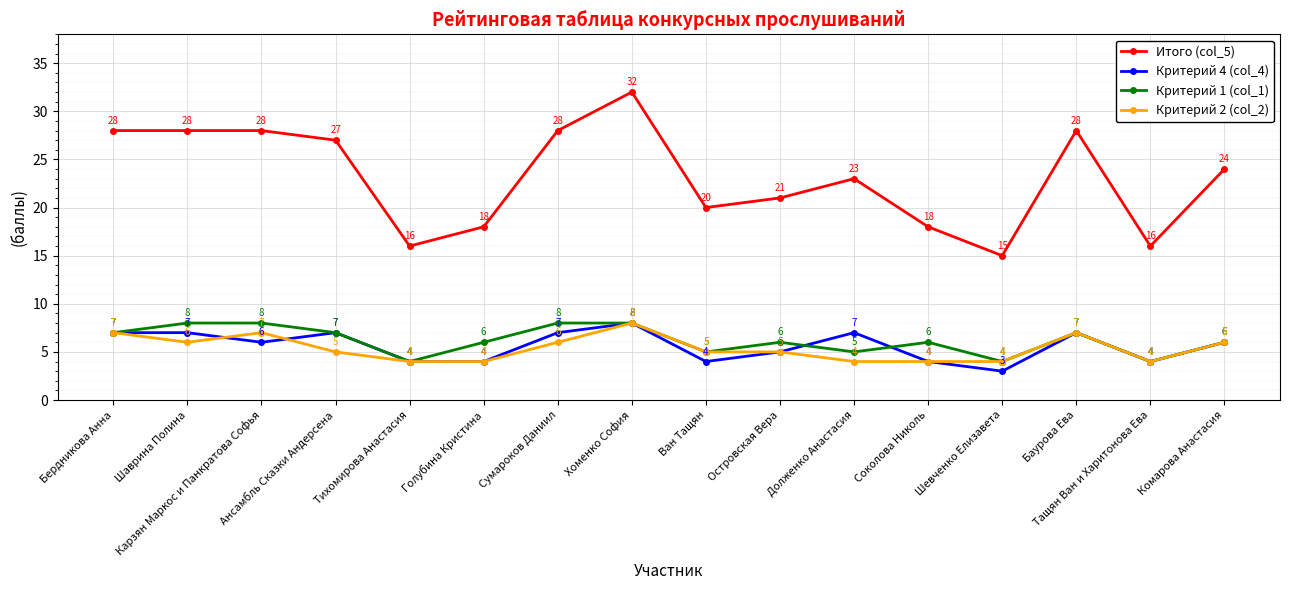

True or false: Итого (col_5) and Критерий 1 (col_1) cross at least once.

False